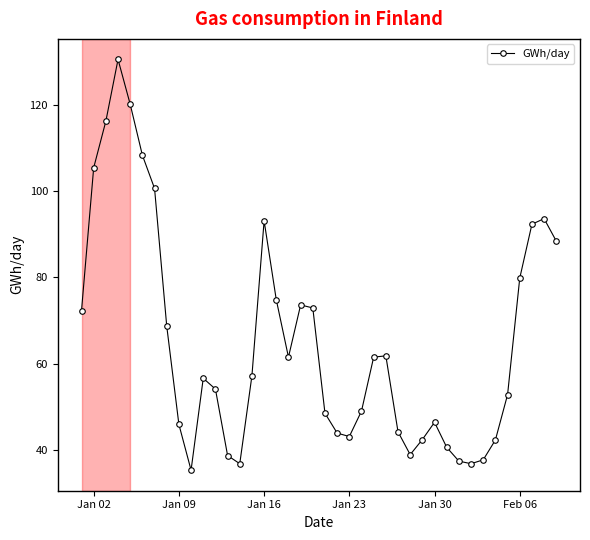

Is this an area chart (filled region under the line)?

No